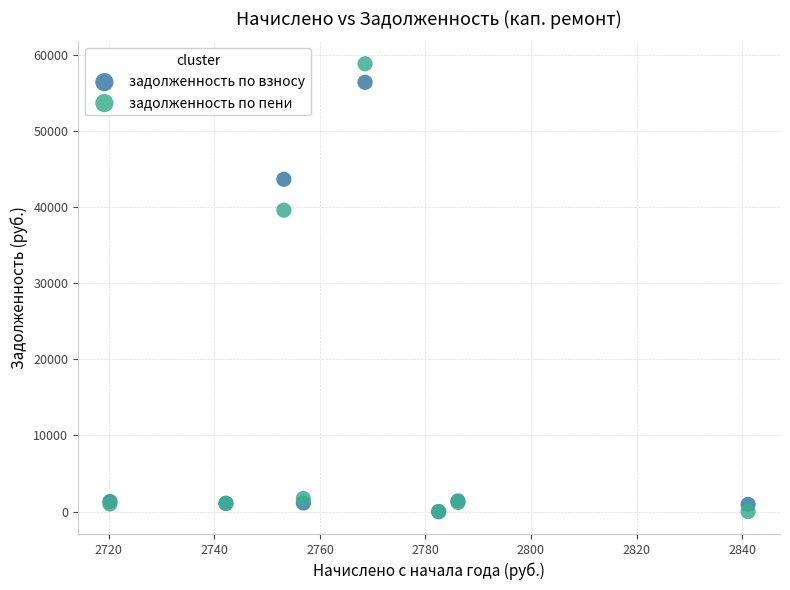

In the задолженность по пени series, what Y value is closest to 29399?

39577.1